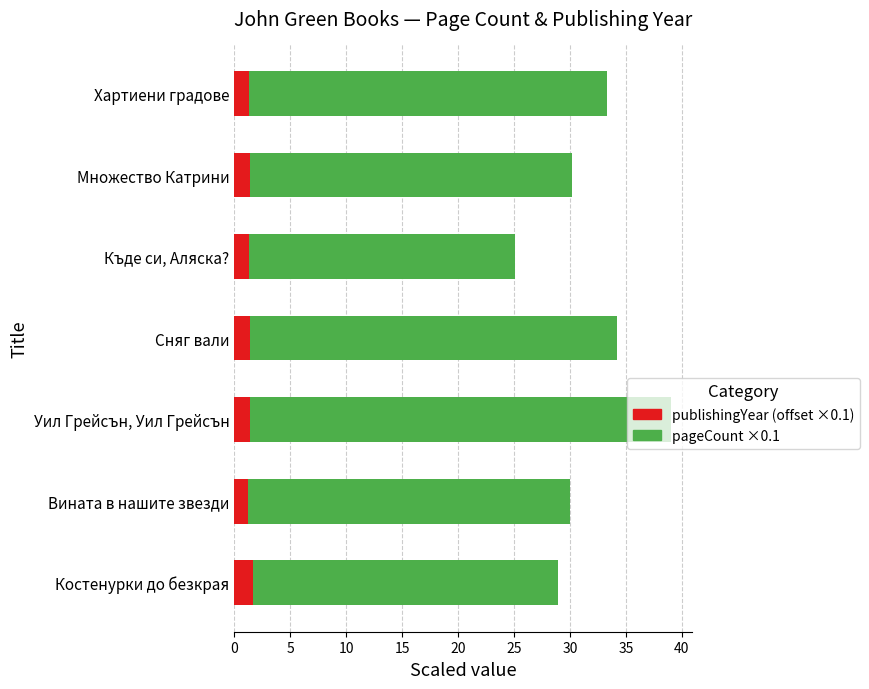

At which category is the sum across all series the highest?

Уил Грейсън, Уил Грейсън